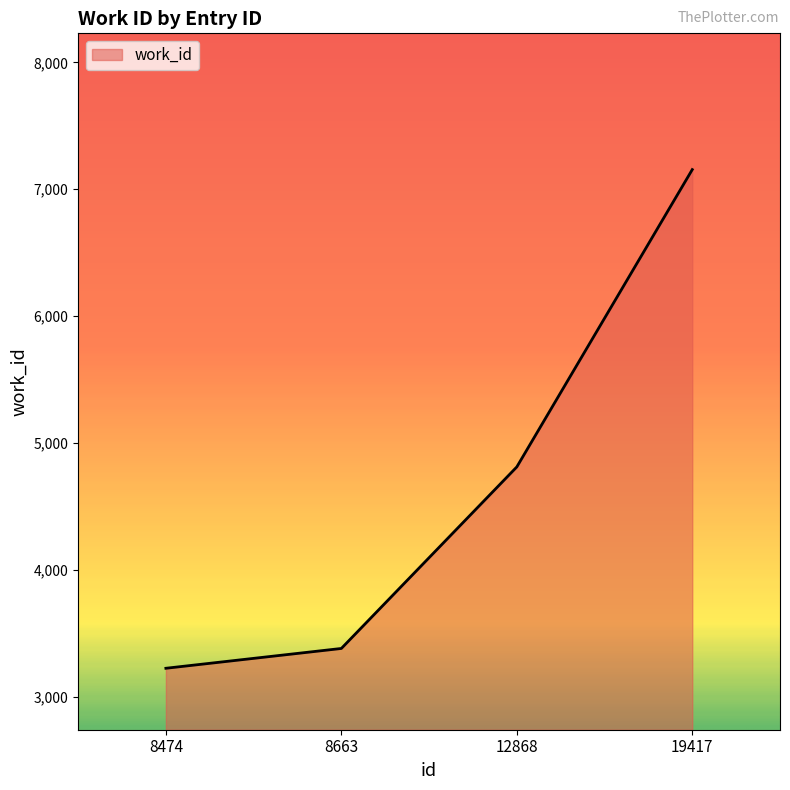

Approximately how many times larger is the value at 19417 compared to 8663?

2.1